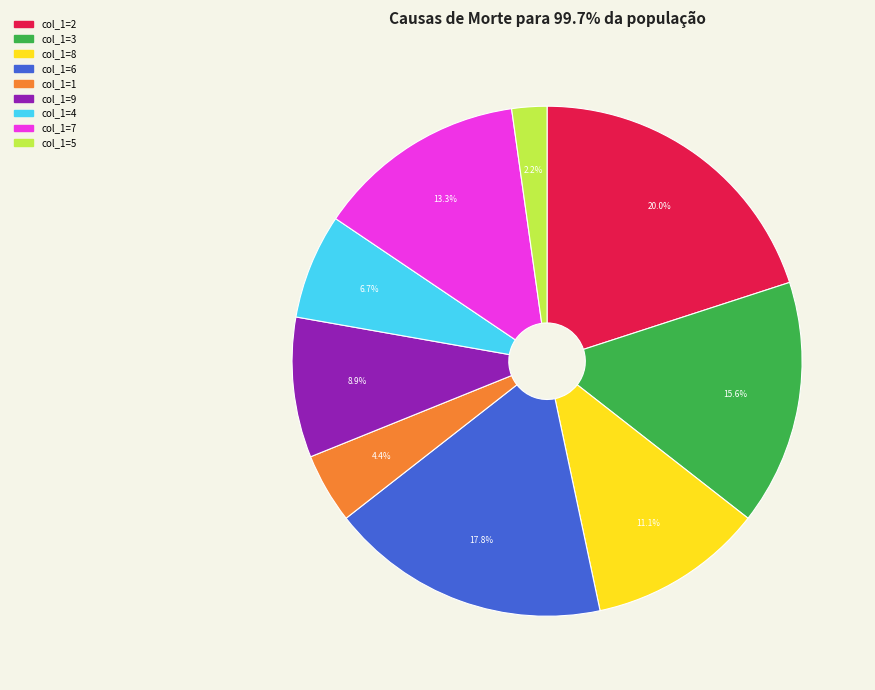

Which has a higher value, col_1=9 or col_1=2?

col_1=2